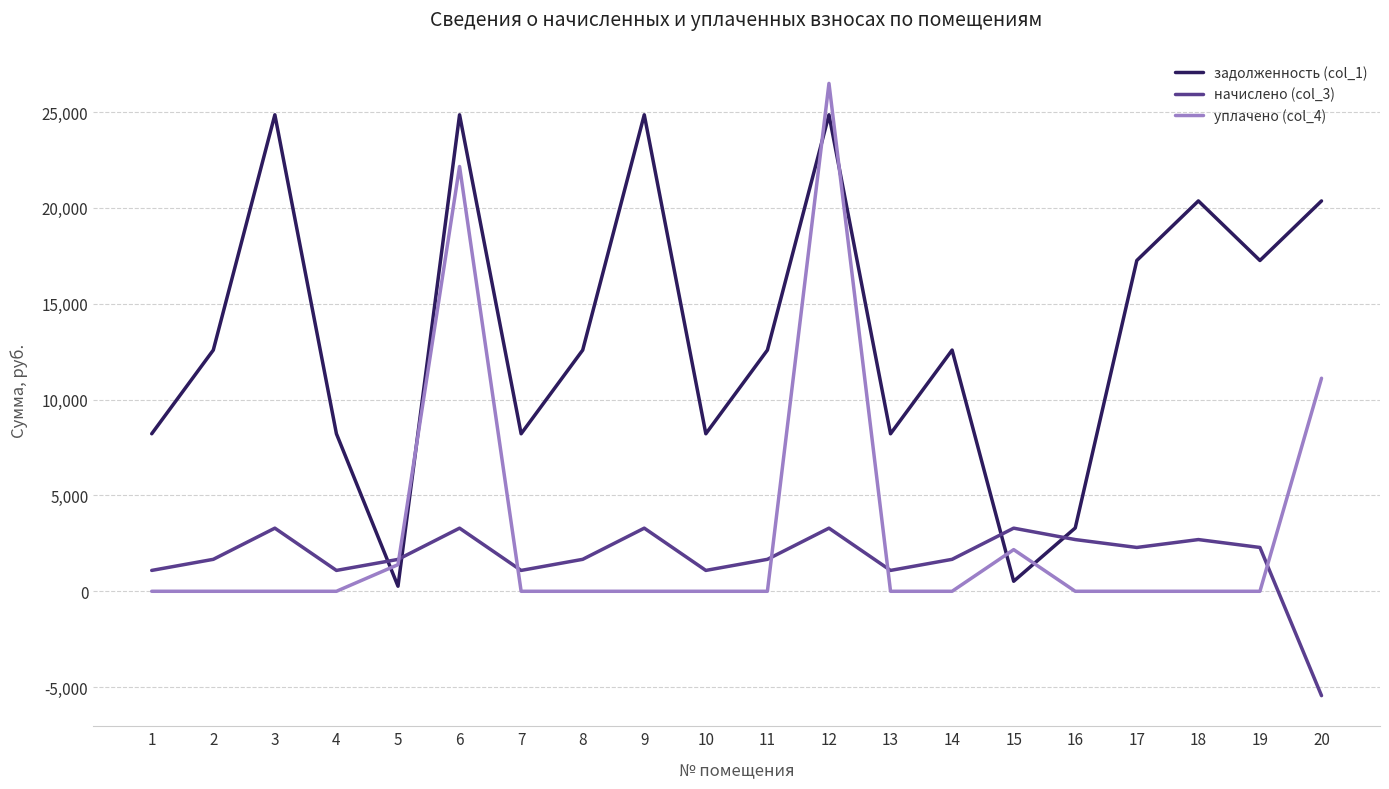

What are all the series names shown in the legend?

задолженность (col_1), начислено (col_3), уплачено (col_4)